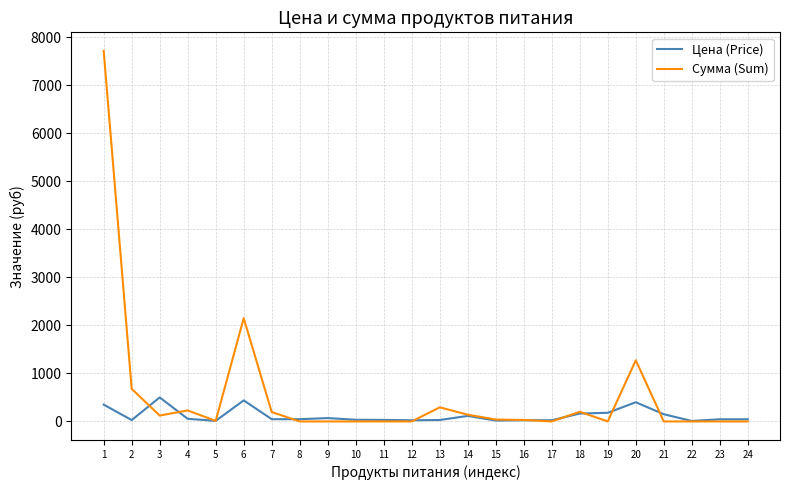

What is the total value across all series at 9?

70.0